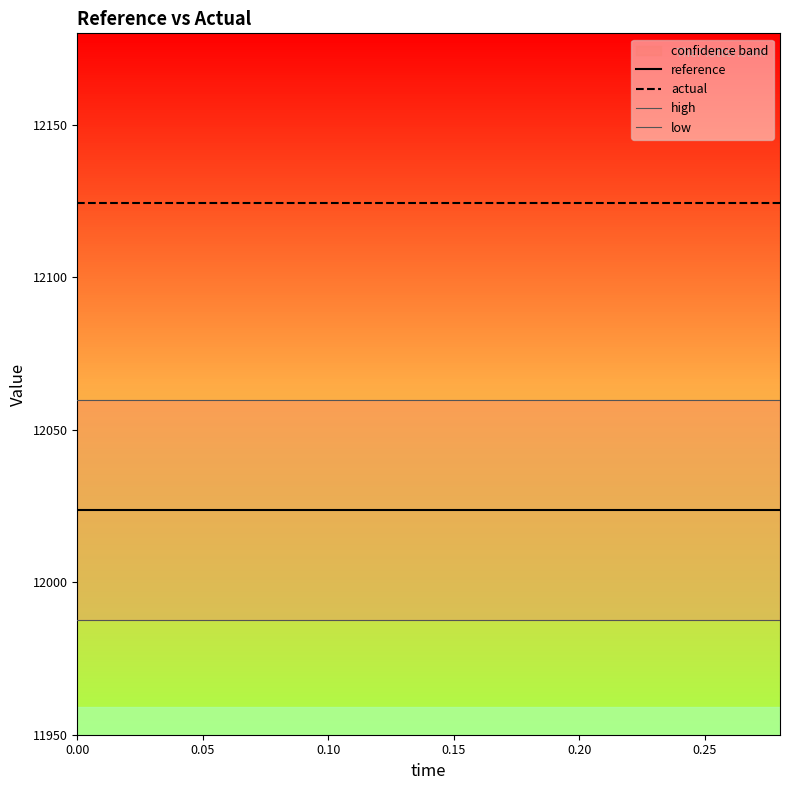

The value of actual at 0.20 is 20267.1. True or false?

False